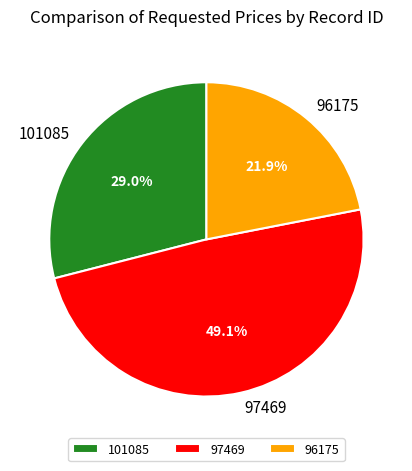

Which slice is the smallest?

96175